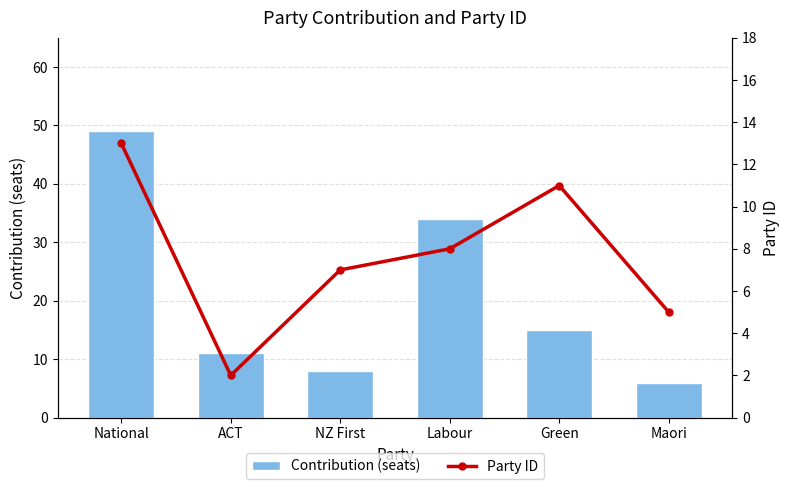

What is the difference between the maximum and minimum values in the Party ID series?

11